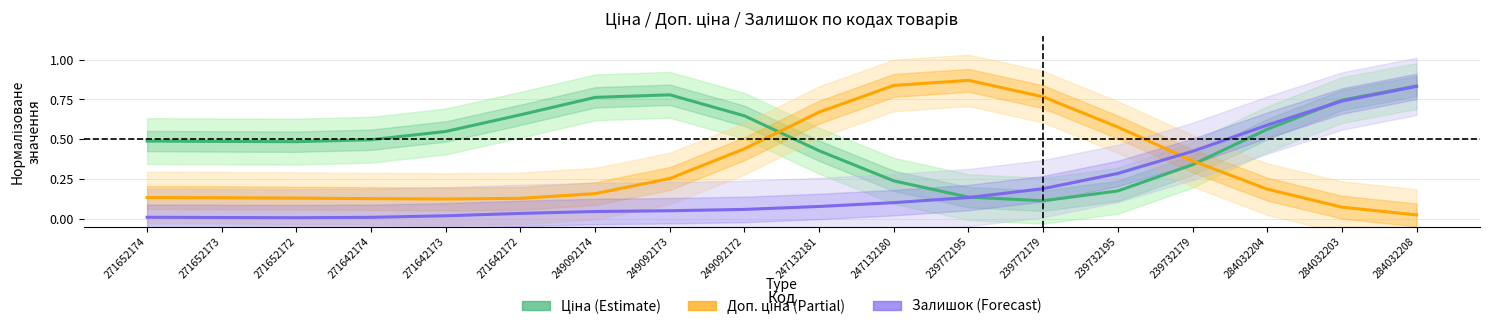

What is the value of the Доп. ціна (Partial) point at the 6th from the left?

0.1